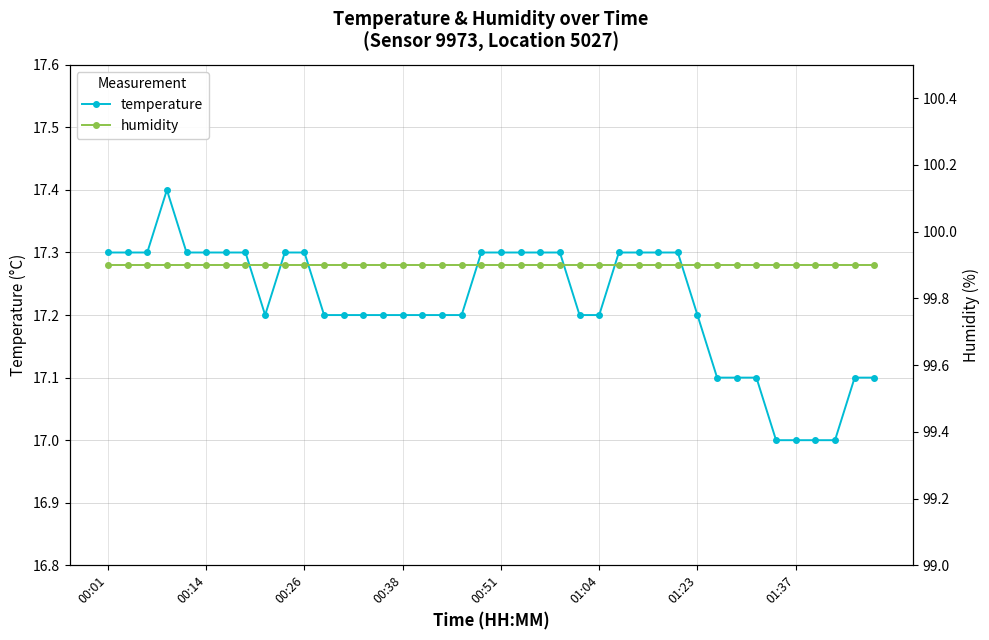

Which category has the lowest value in the humidity series?

00:01